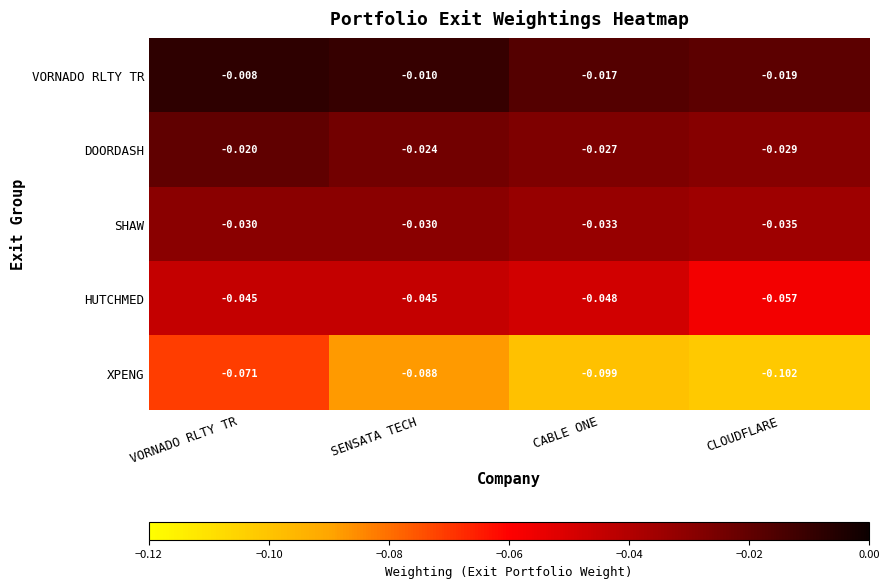

Which series has the largest total across all categories?

VORNADO RLTY TR